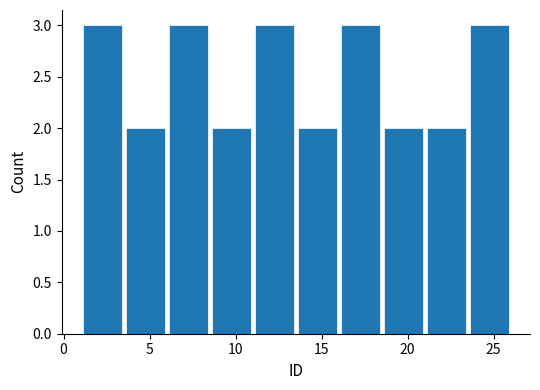

Reading left to right, list every bar in this chart as the range it spans on the x-axis followed by its height. The values are not printed on the chart, so give them approximately, as read against the axis.

1.0 to 3.5: 3
3.5 to 6.0: 2
6.0 to 8.5: 3
8.5 to 11.0: 2
11.0 to 13.5: 3
13.5 to 16.0: 2
16.0 to 18.5: 3
18.5 to 21.0: 2
21.0 to 23.5: 2
23.5 to 26.0: 3